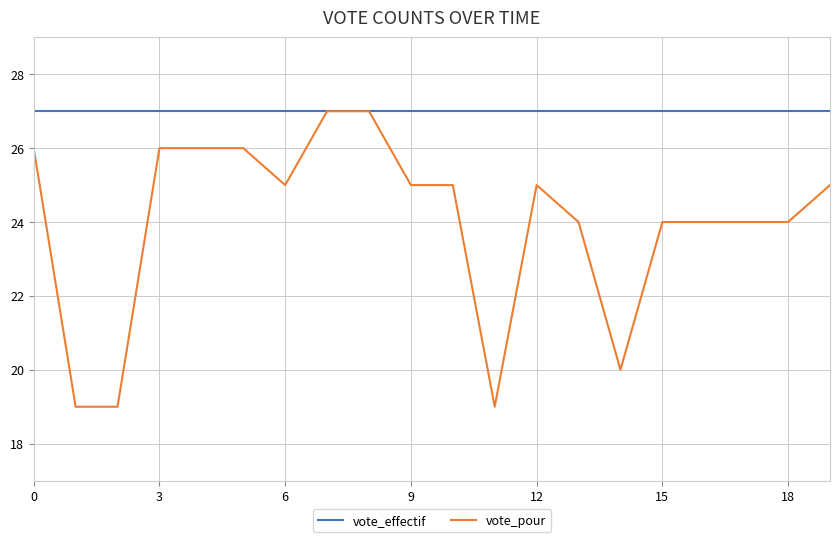

Which series has the largest total across all categories?

vote_effectif